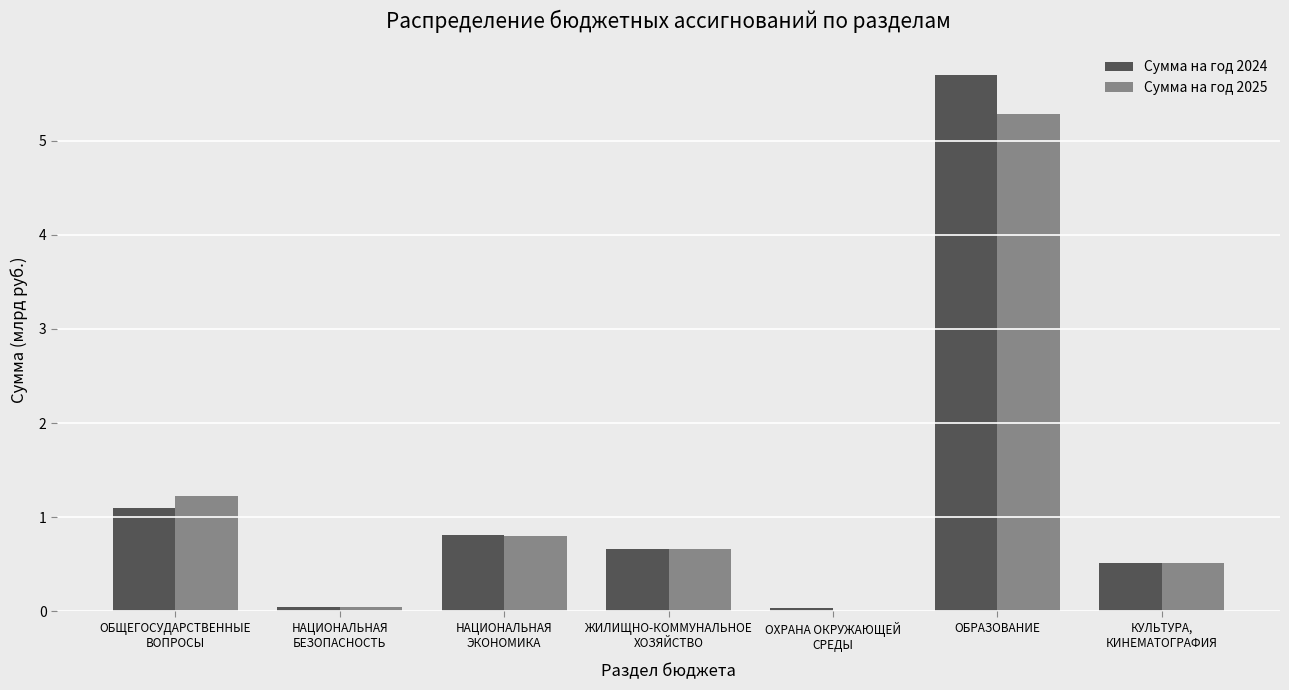

At which category is the sum across all series the highest?

ОБРАЗОВАНИЕ